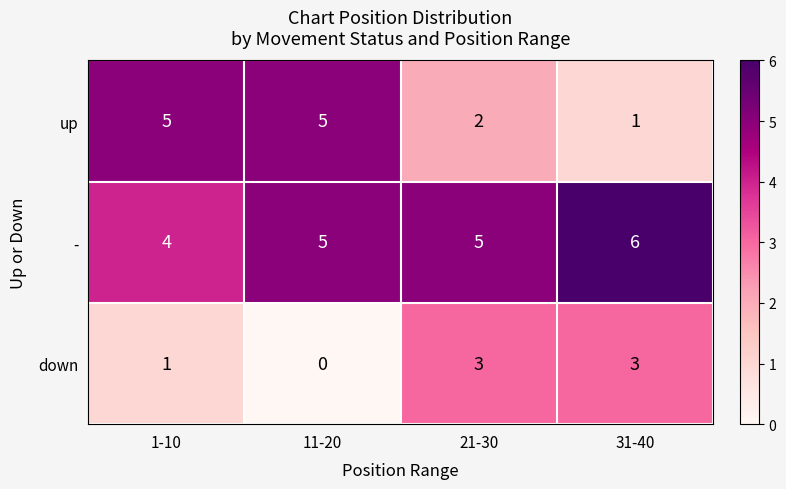

The value of down at 11-20 is -1. True or false?

False